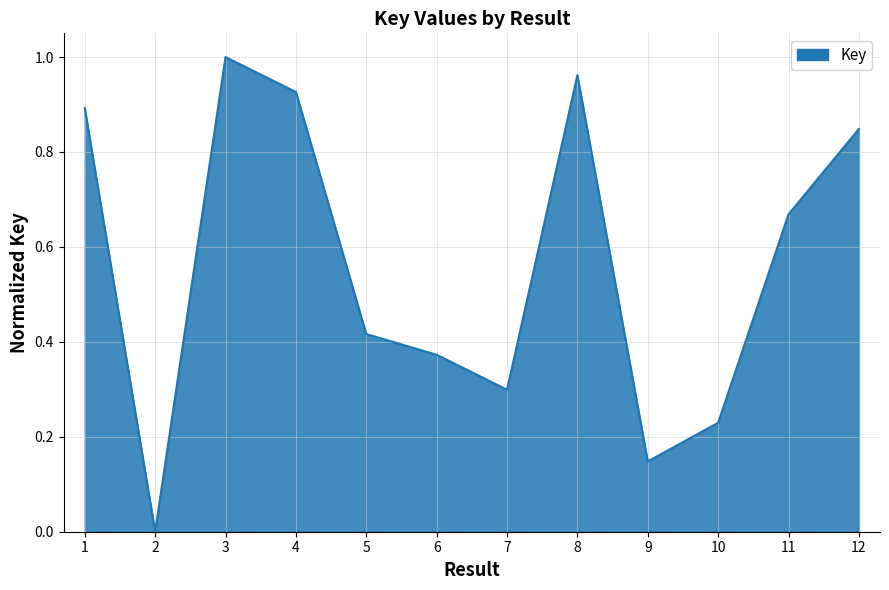

How many values exceed 0?

11